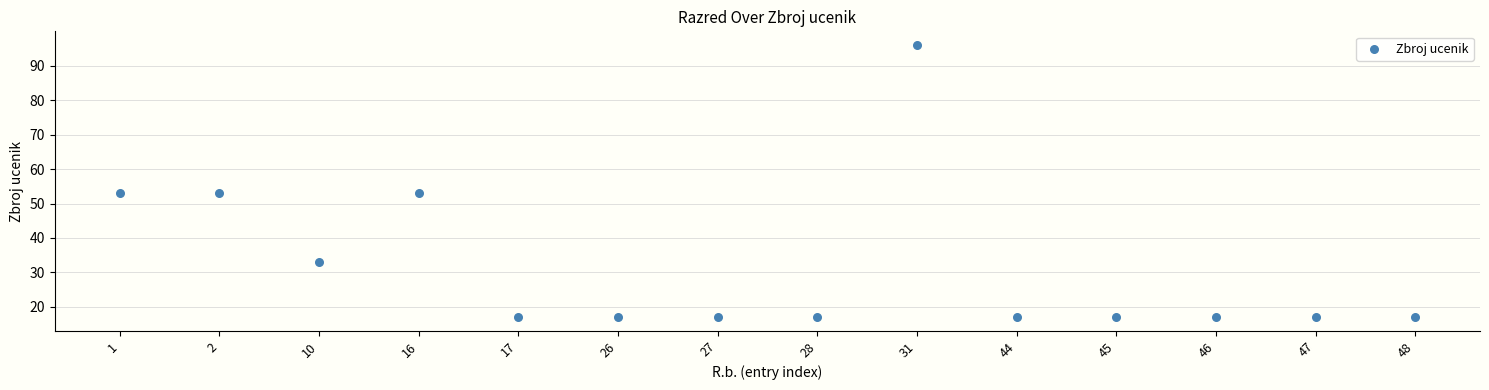

What is the range of Y values (max minus min)?

79